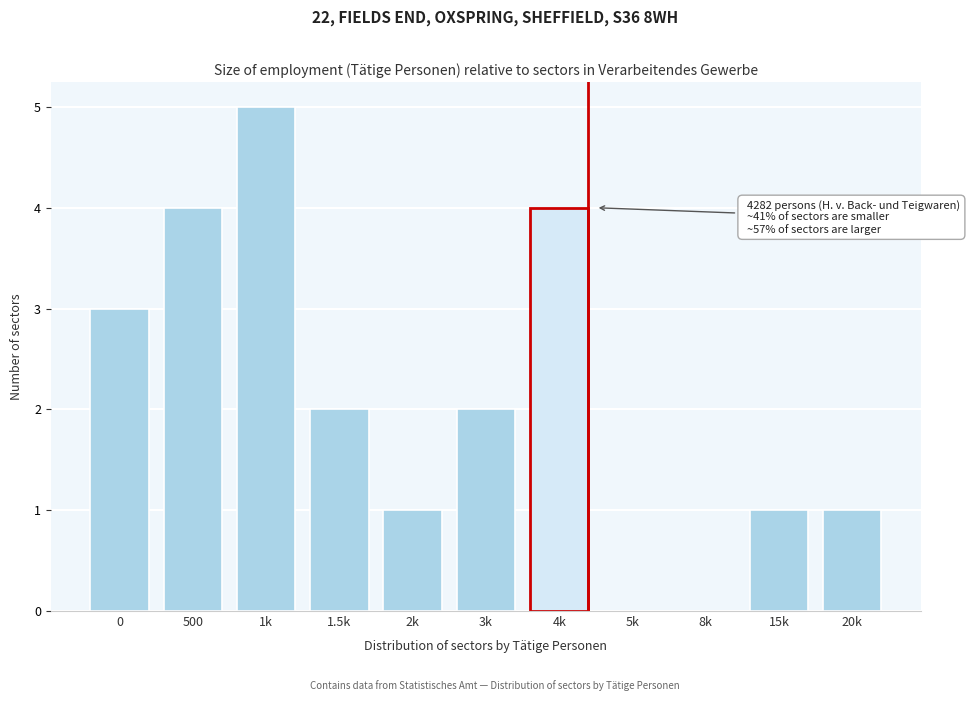

Reading left to right, transcribe all the data shown in this chart.

0=3	500=4	1k=5	1.5k=2	2k=1	3k=2	4k=4	5k=0	8k=0	15k=1	20k=1